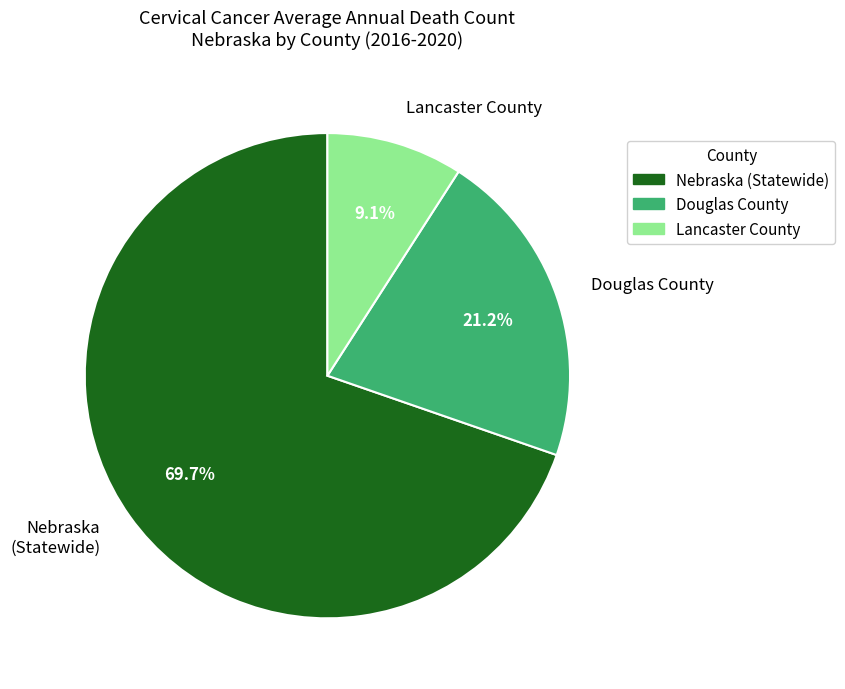

Is it true that Lancaster County is 22% of the pie?

False